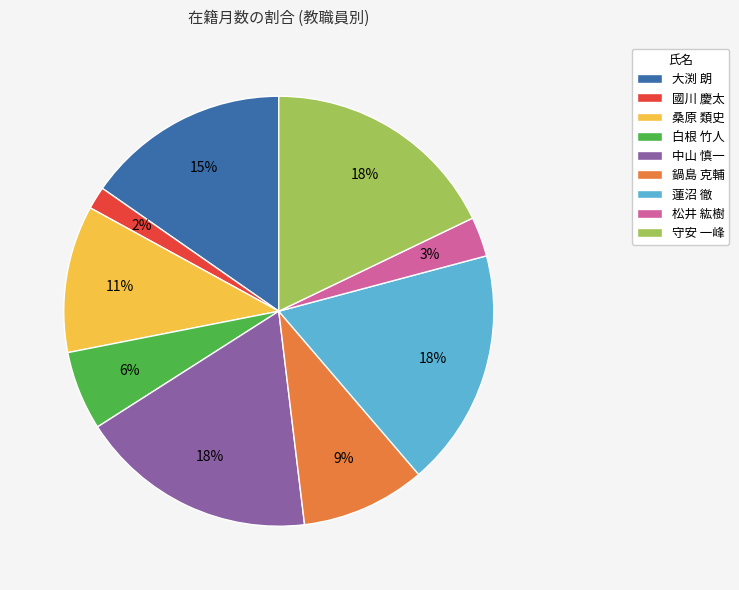

Do 守安 一峰 and 中山 慎一 together represent more than half of the pie?

No